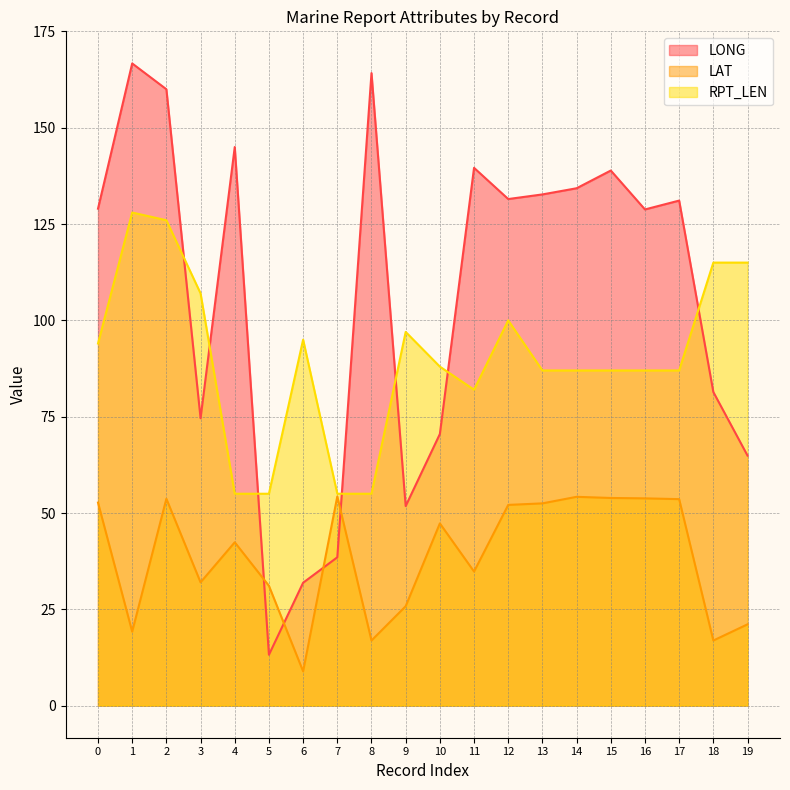

Is it true that RPT_LEN equals 85.7 at 8?

False